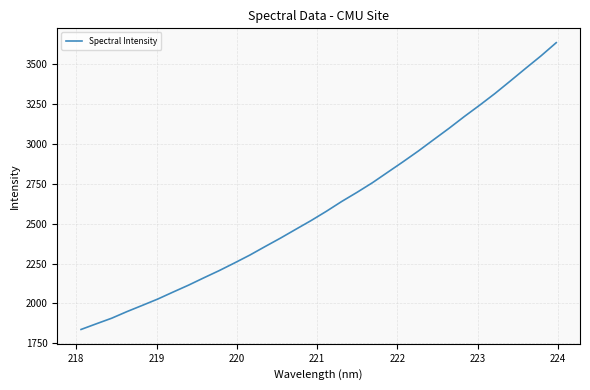

What is the difference between the maximum and minimum values?

1799.1